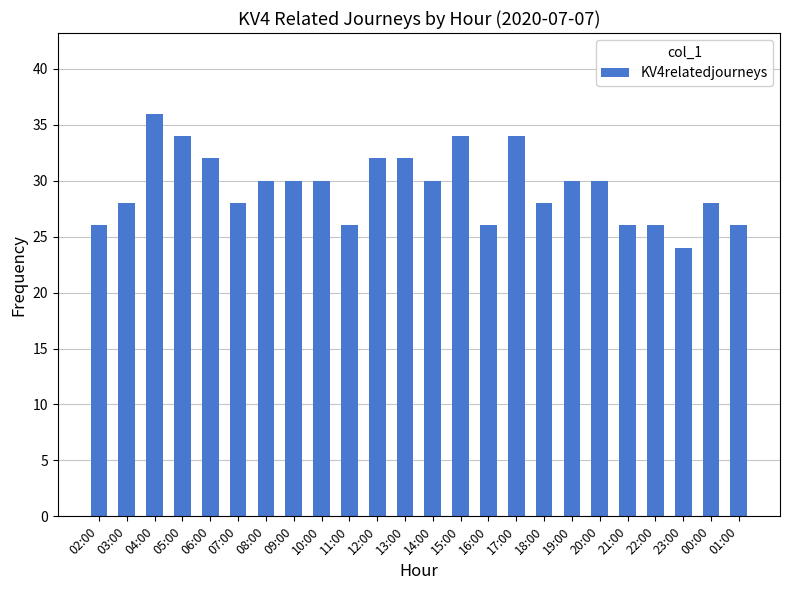

What is the change in value from 06:00 to 23:00?

-8